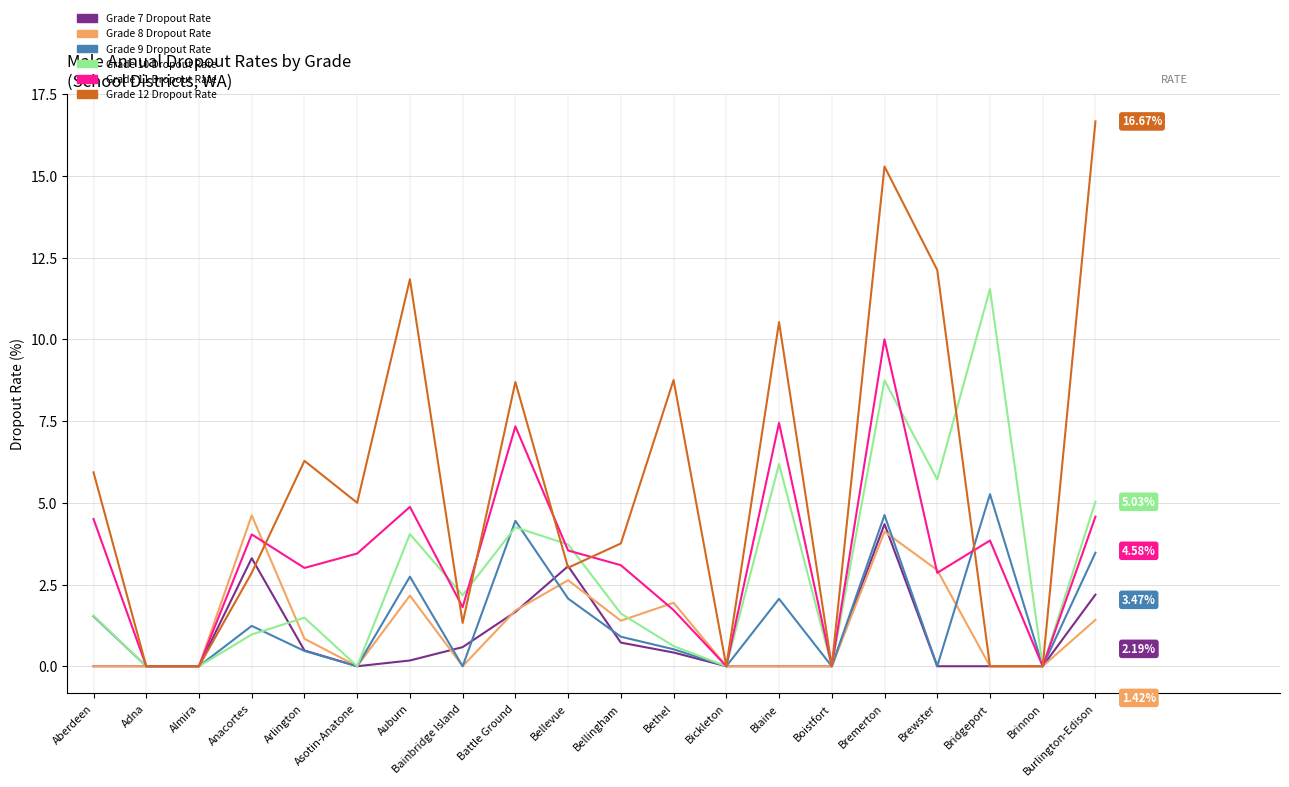

Which series changed the most between Arlington and Blaine?

Grade 10 Dropout Rate